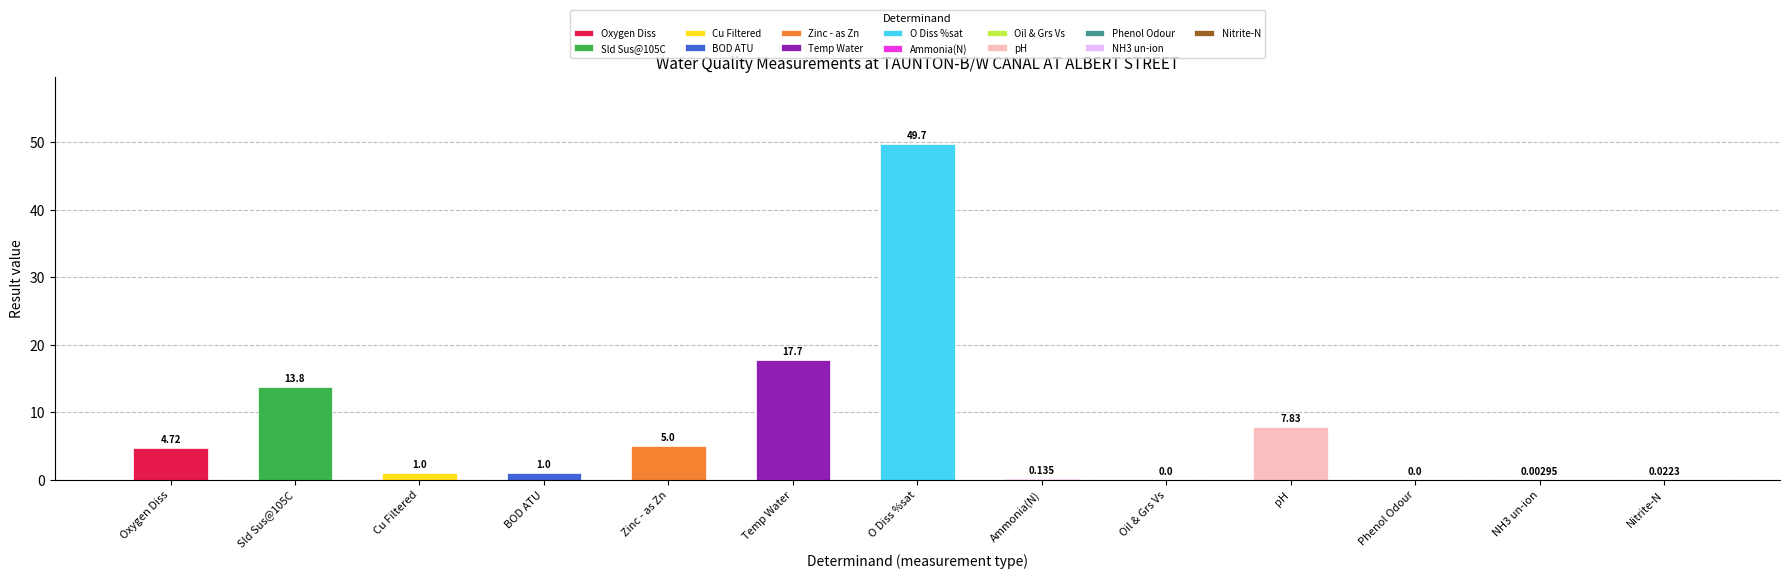

Between NH3 un-ion and Ammonia(N), which is larger?

Ammonia(N)